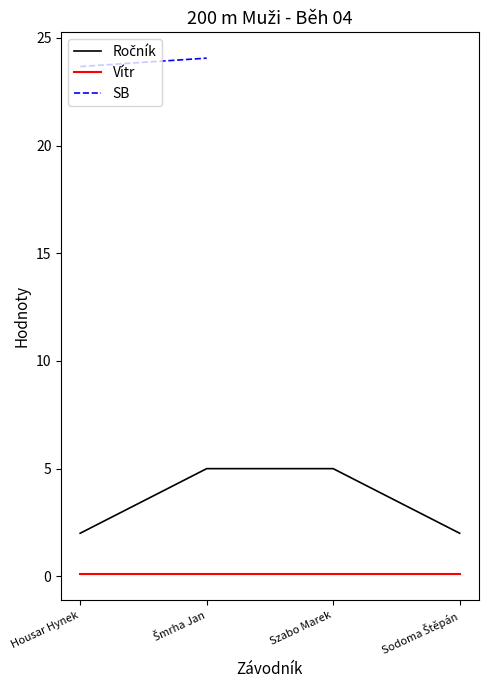

What is the value of the Ročník point at the 2nd from the left?

5.0